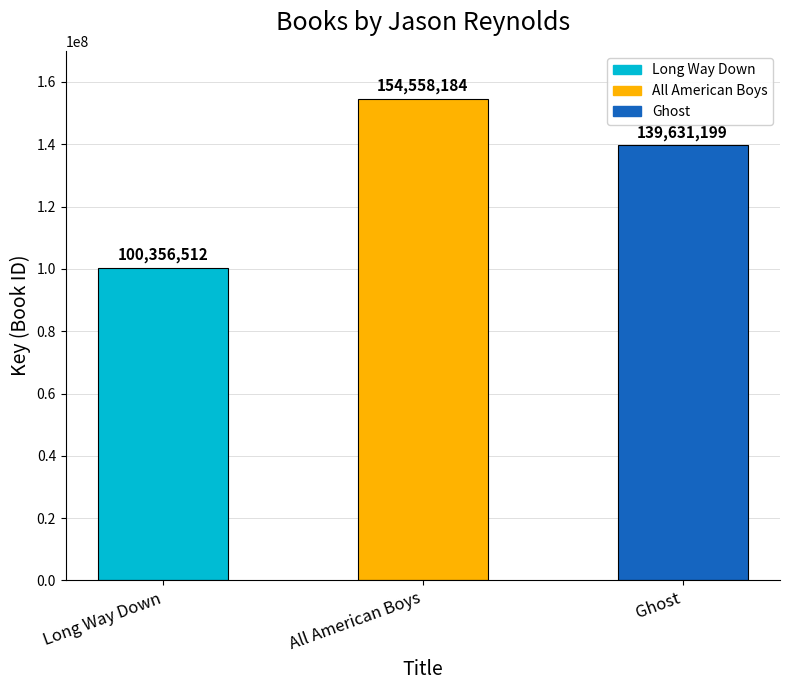

How many bars are there in total?

3